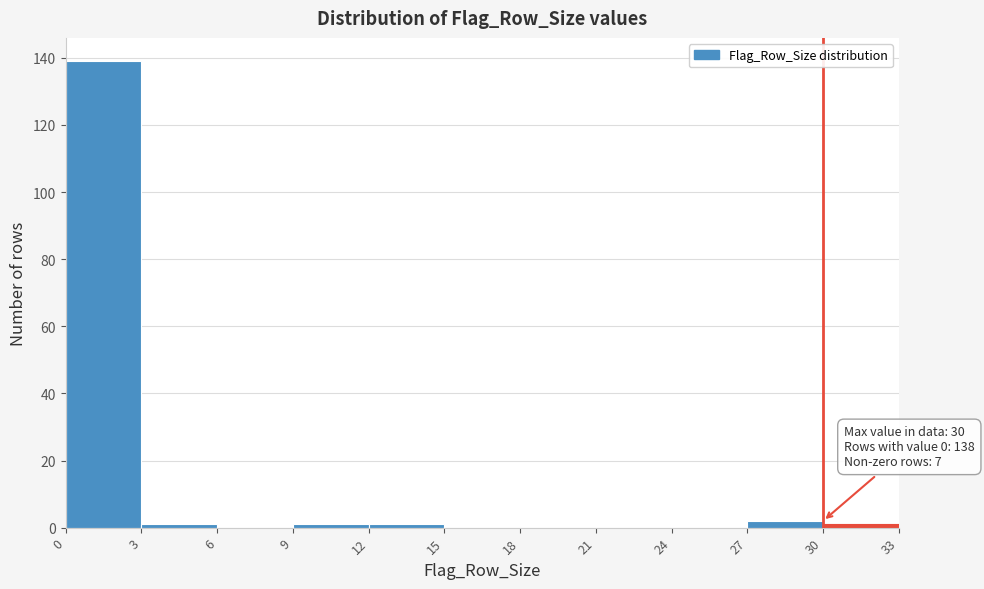

Over which range of the x-axis is the bar tallest?

0 to 3